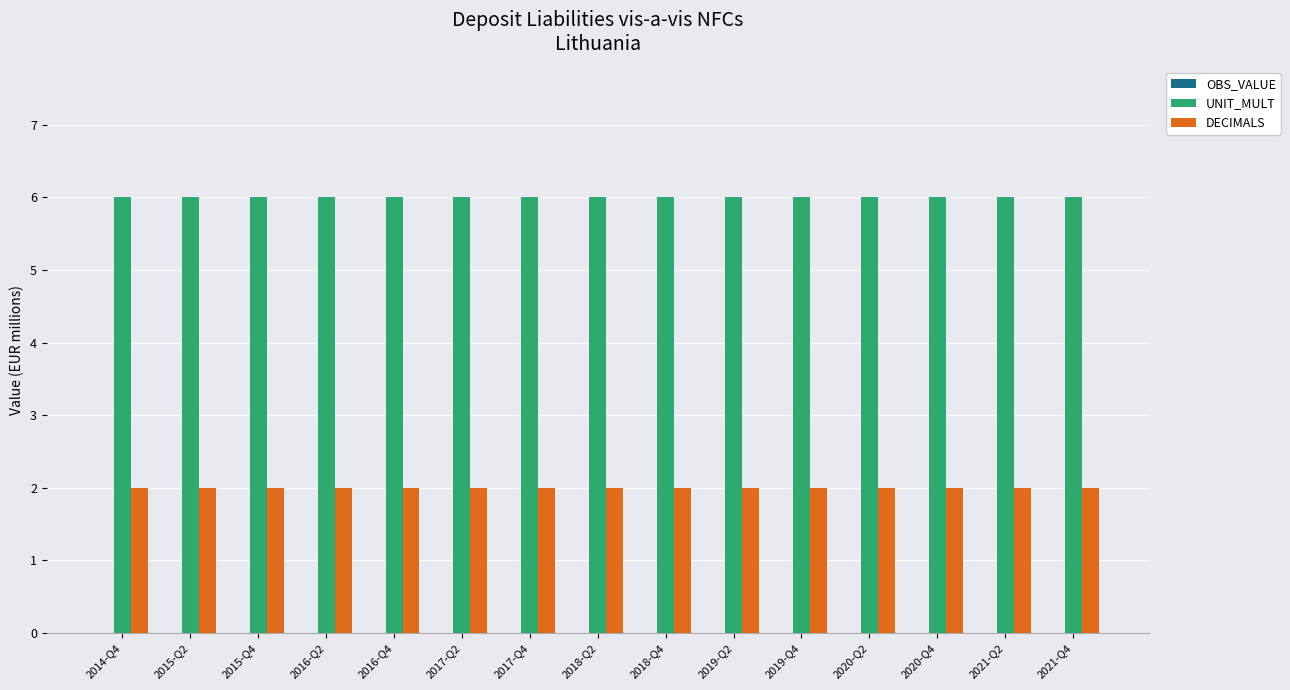

What is the maximum value shown in the chart?

6